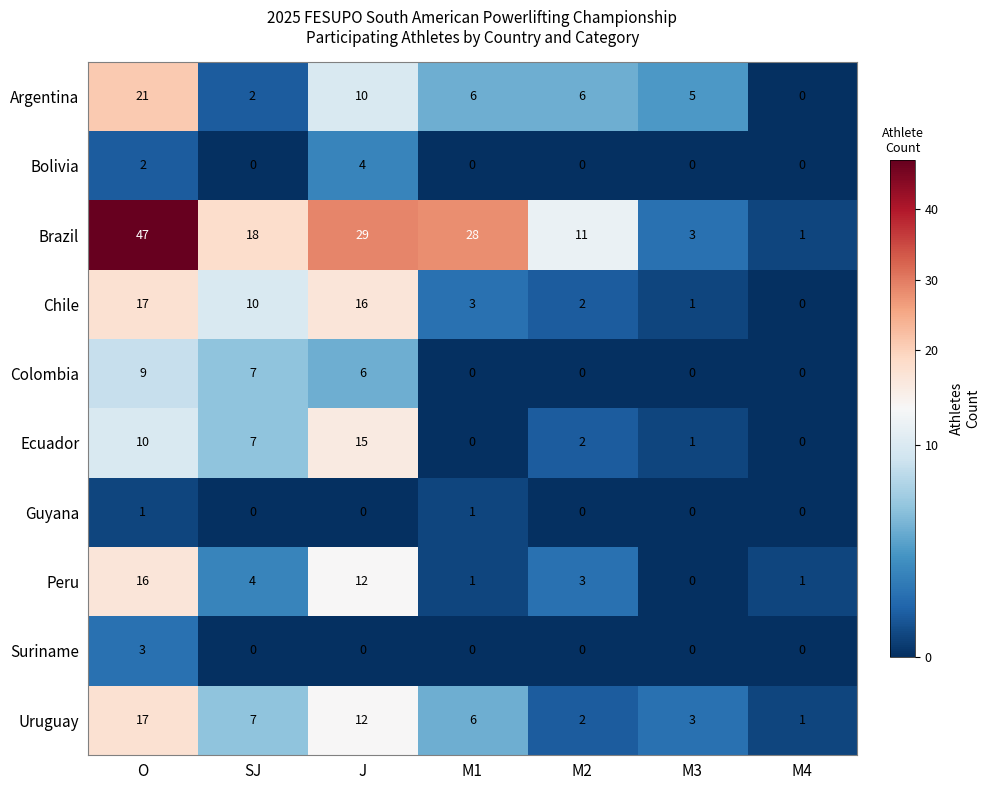

What is the difference between the second highest and second lowest values in the Brazil series?

26